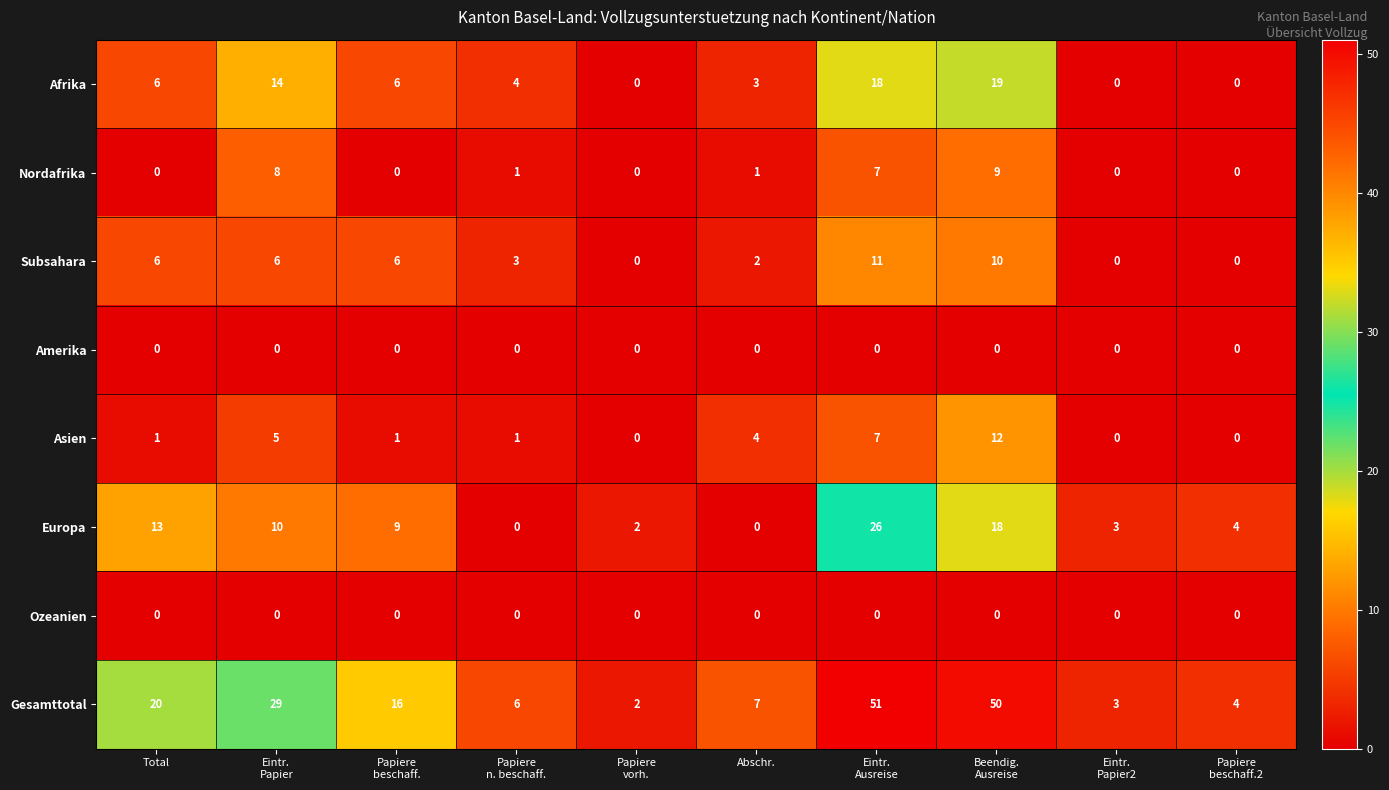

How many categories are shown in the chart?

10